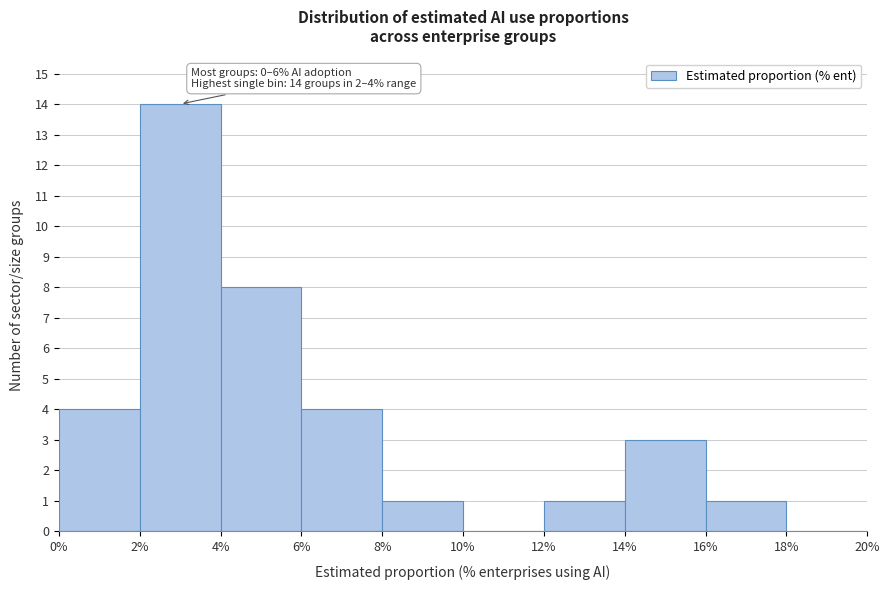

Which range on the x-axis has the tallest bar?

2% to 4%